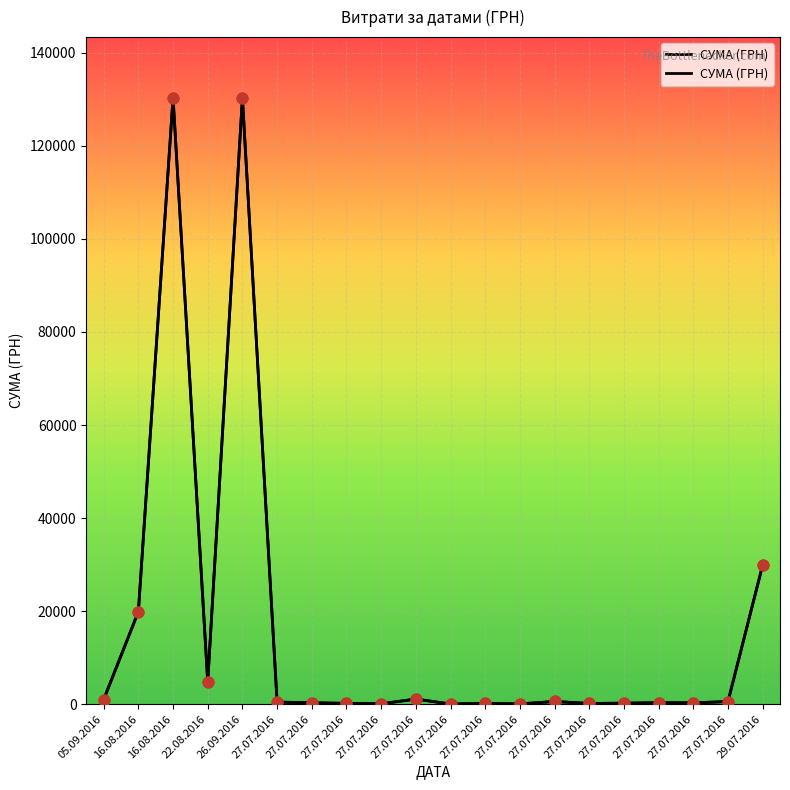

What is the change in value from 27.07.2016 to 27.07.2016?

-138.0